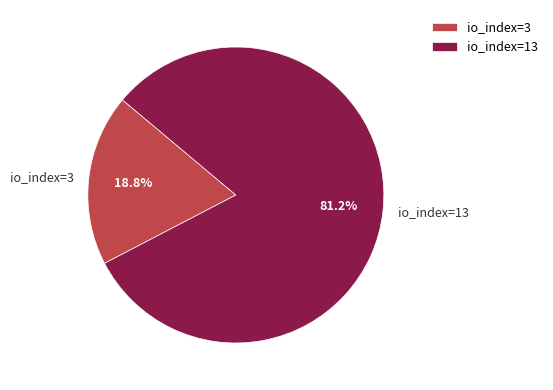

The io_index=13 slice represents 96% of the pie. True or false?

False